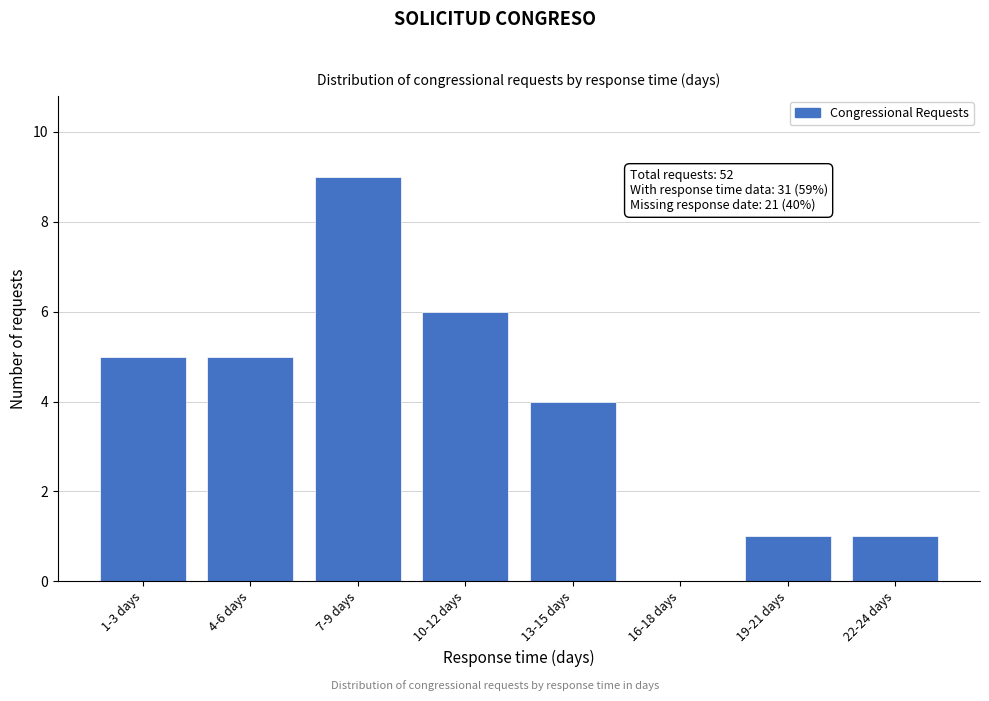

Reading left to right, transcribe all the data shown in this chart.

1-3 days=5	4-6 days=5	7-9 days=9	10-12 days=6	13-15 days=4	16-18 days=0	19-21 days=1	22-24 days=1